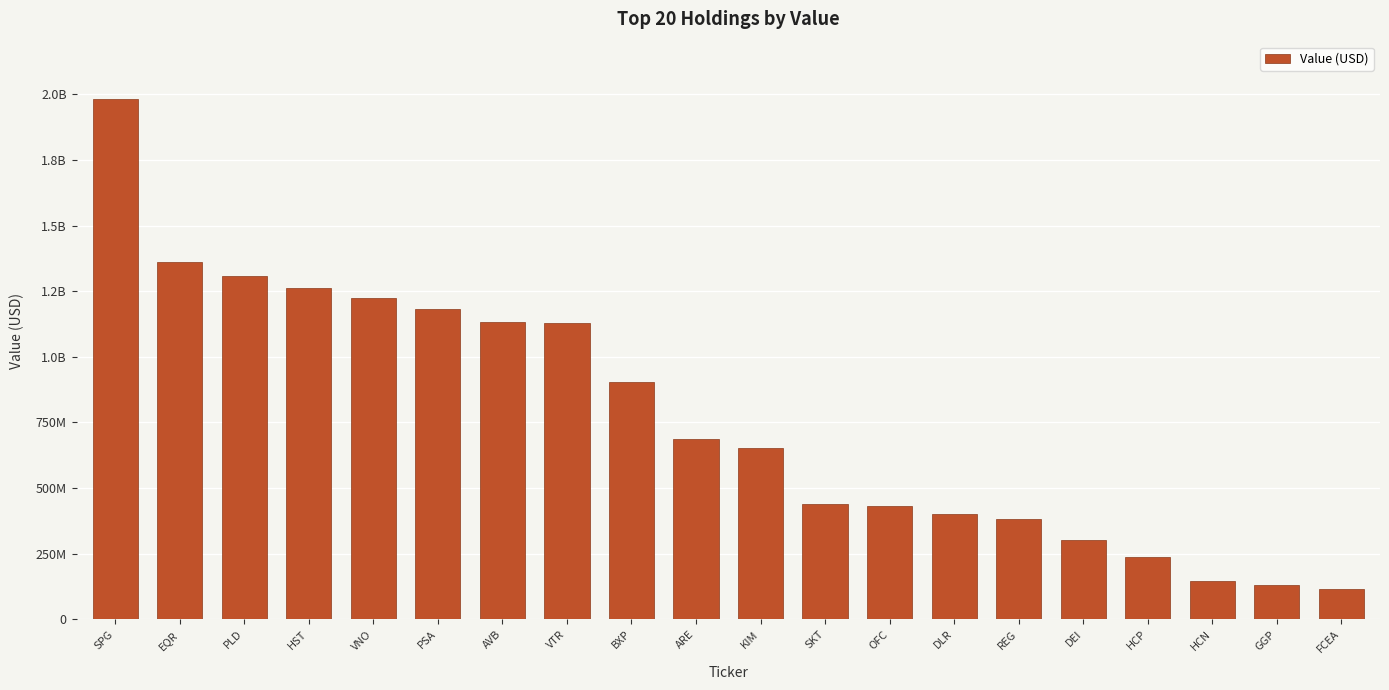

Are the bars horizontal?

No